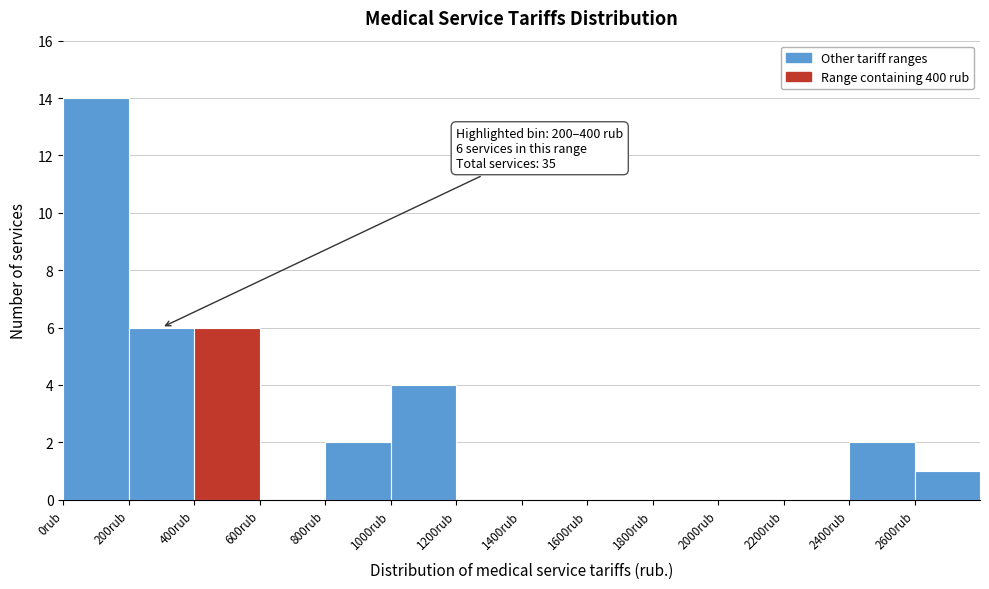

Which range on the x-axis has the tallest bar?

0 to 200